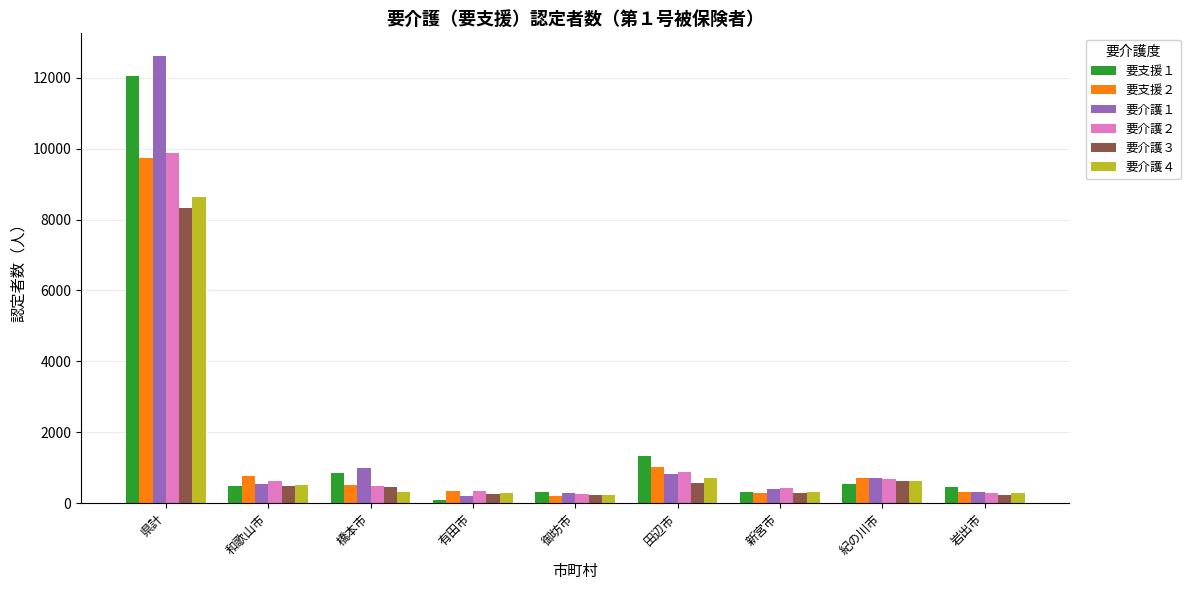

What is the value of the 要介護１ bar at the 5th from the left?

301